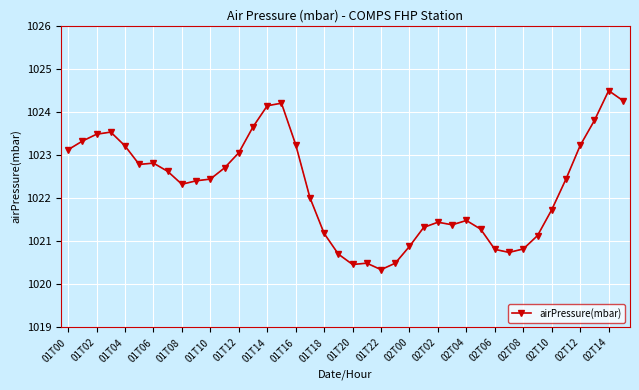

What is the average value?

1022.2